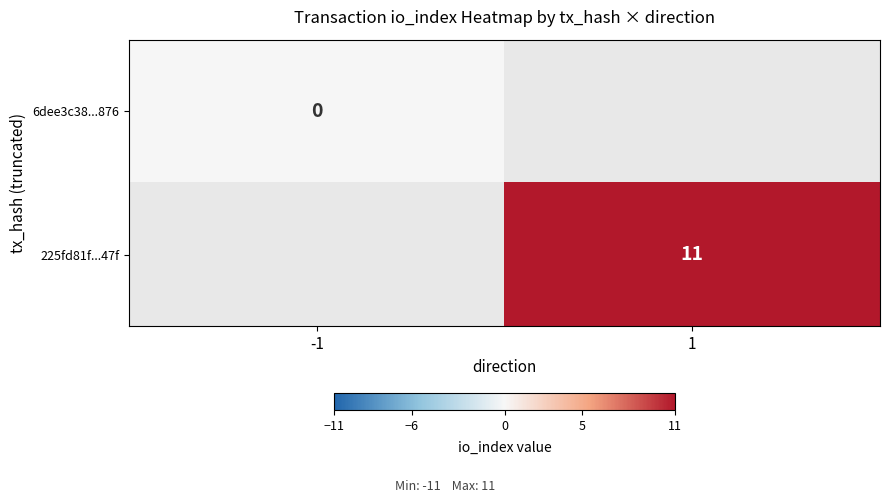

Which series has the largest range (max minus min)?

6dee3c38...876